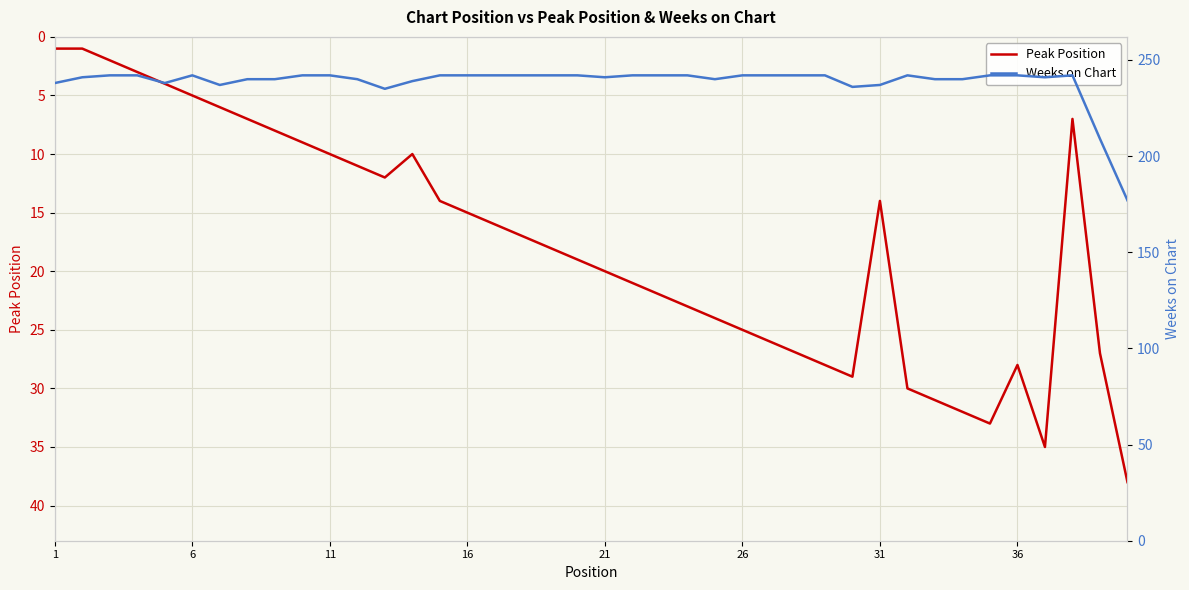

The value of Peak Position at 11 is 10. True or false?

True